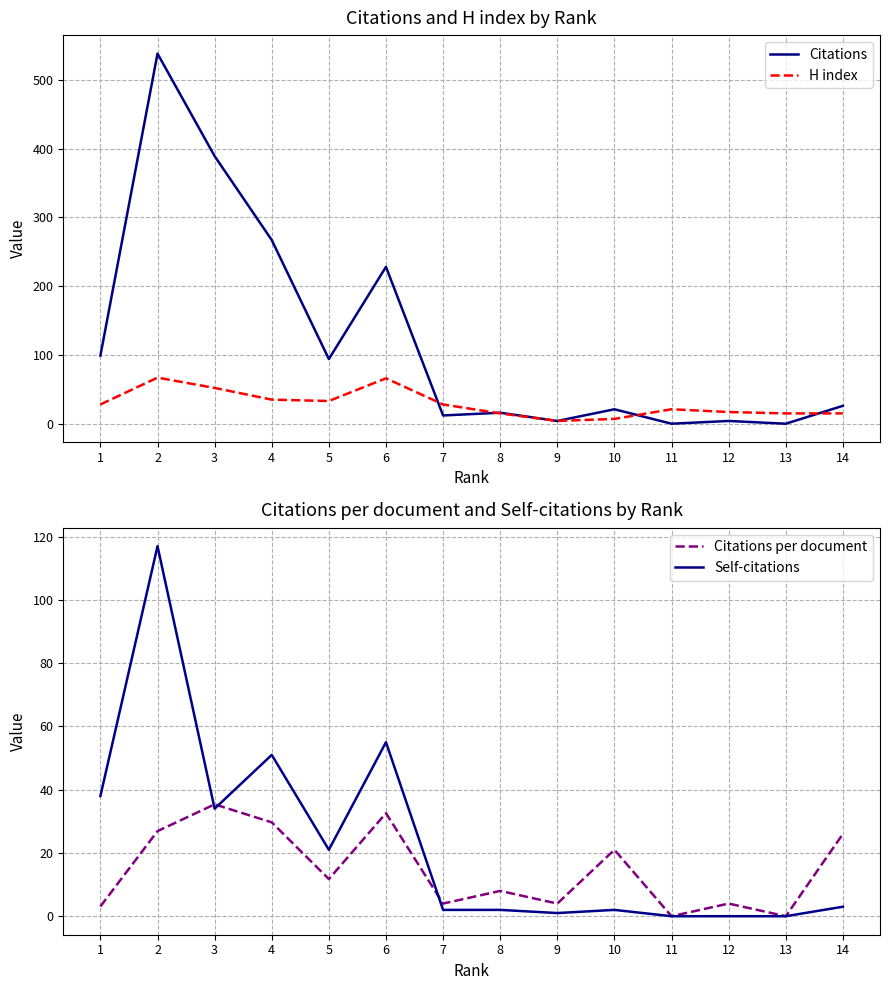

Which has a higher value, 4 or 1?

4